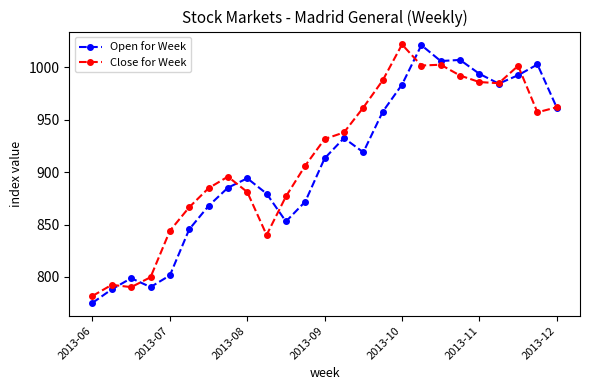

What is the maximum value for Close for Week?

1021.9